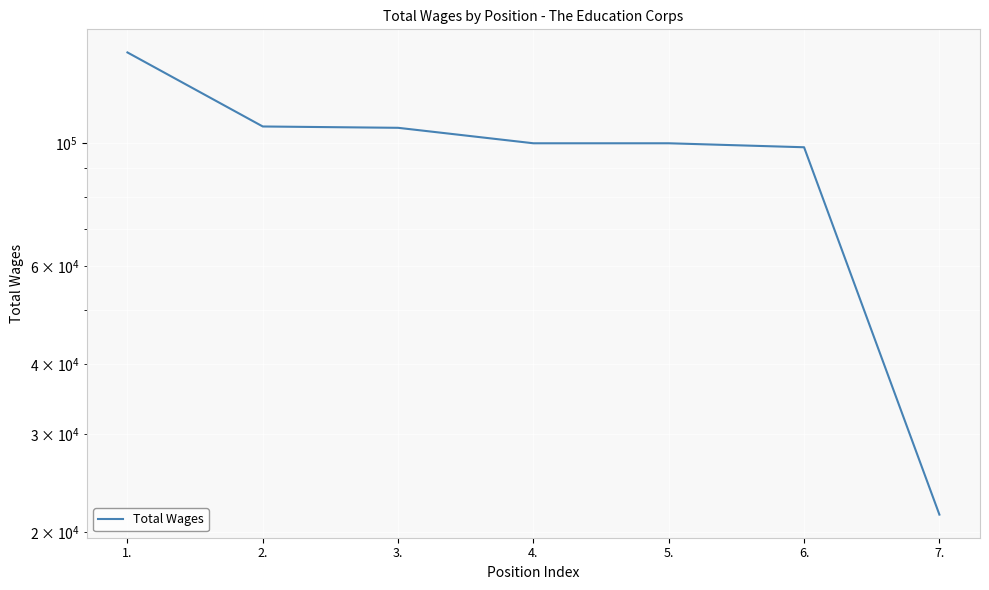

True or false: there are more than 1 points higher than both neighbors.

False